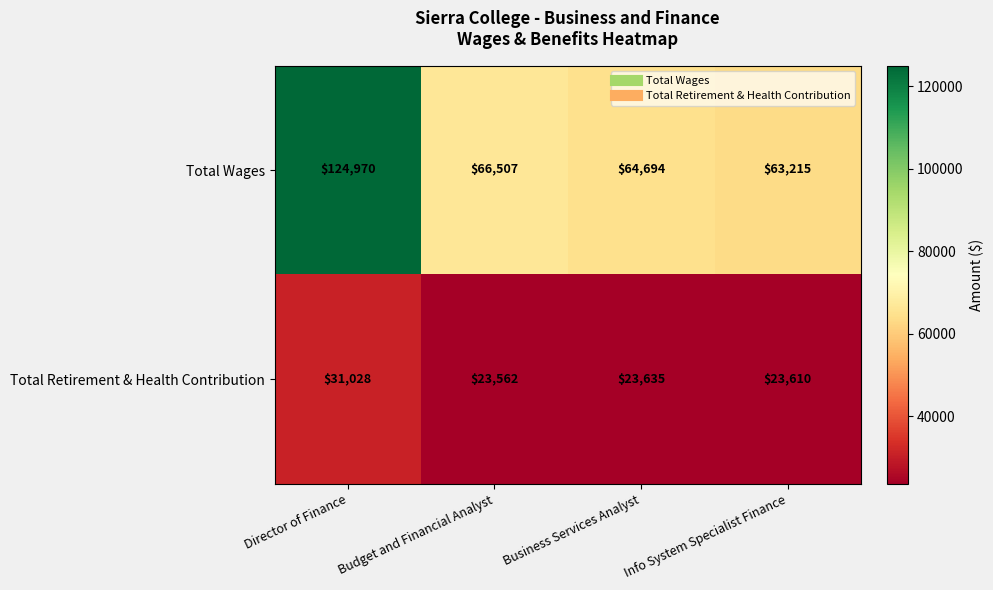

What is the sum of all Total Wages values?

319386